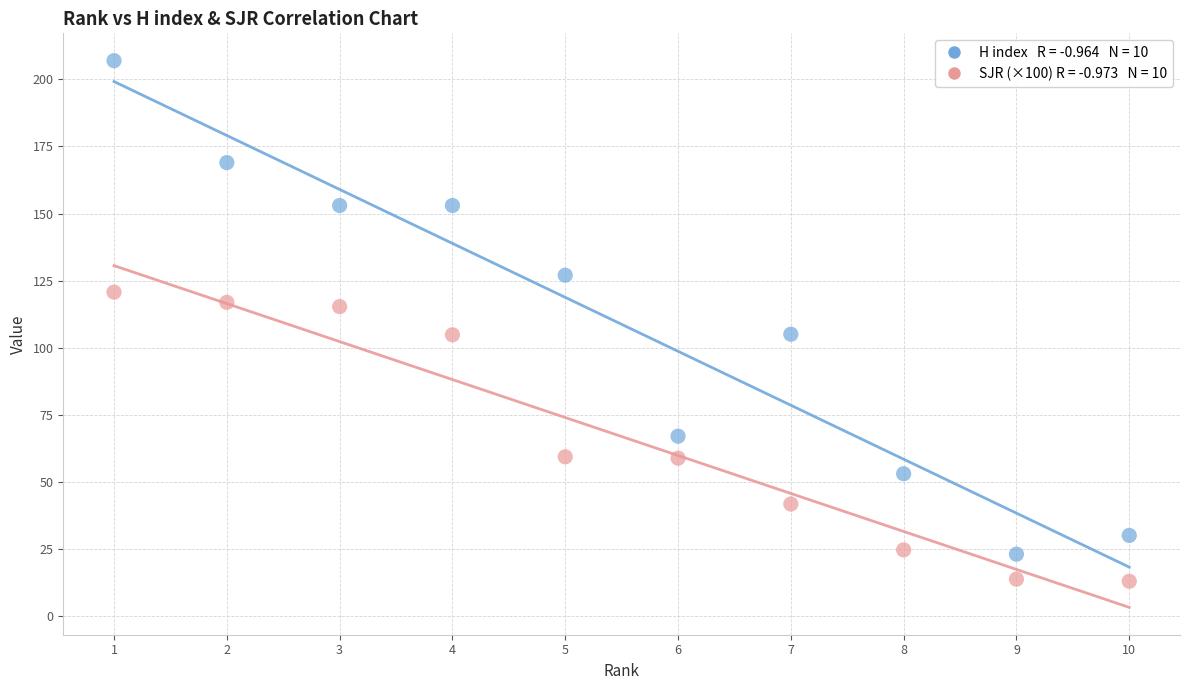

Across all data points, what is the range of Y values (max minus min)?

194.1